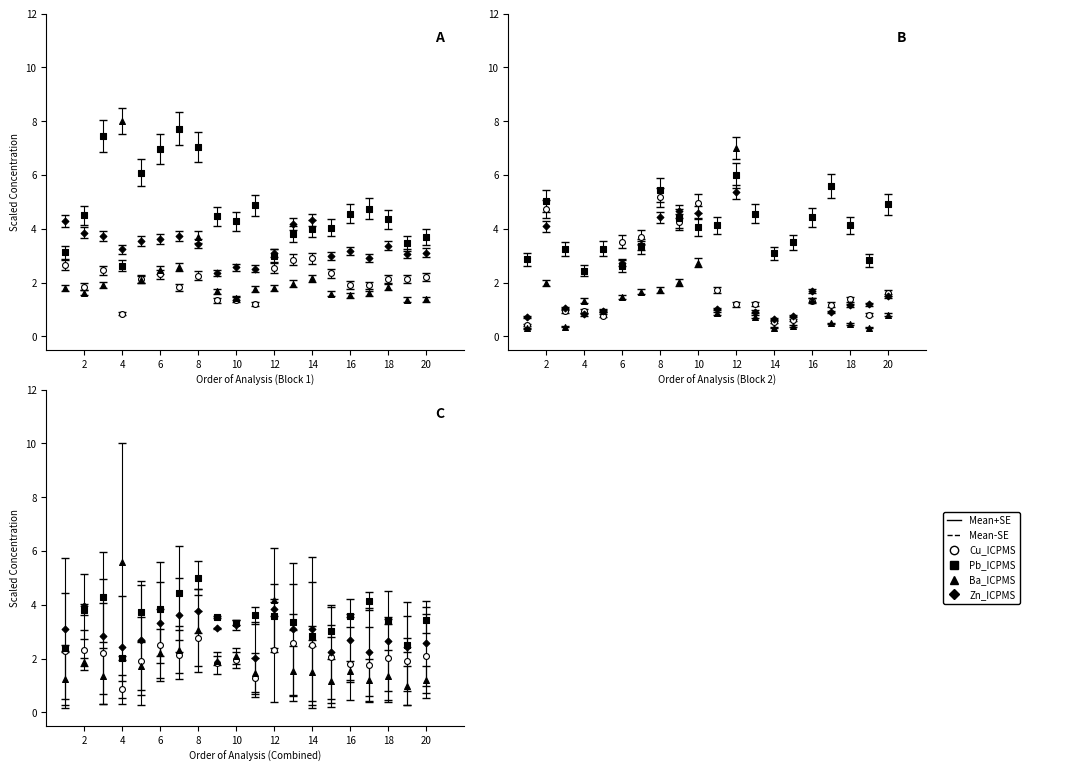

Is the value of Cu_ICPMS at 2 greater than the value of Zn_ICPMS at 19?

No